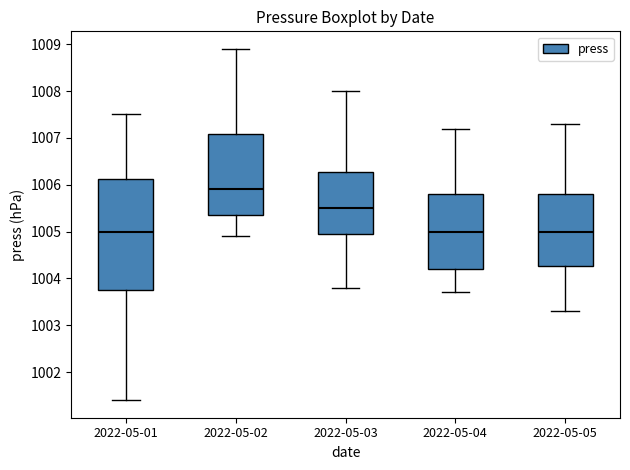

Where is the lower edge of the box for 2022-05-04 on the y-axis? The values are not printed on the chart, so give them approximately, as read against the axis.

1004.2